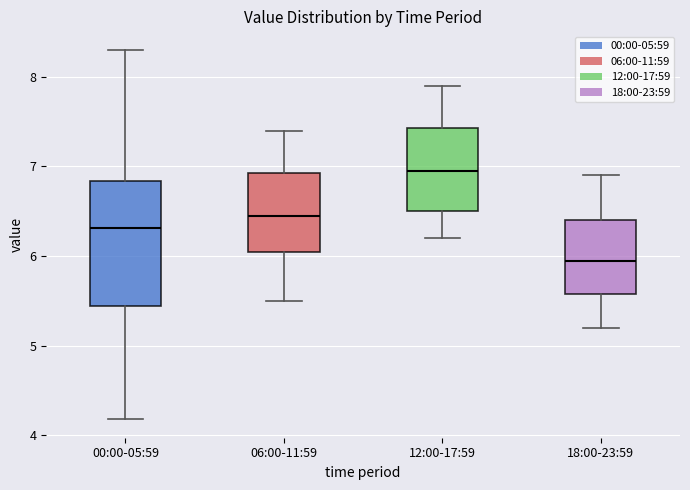

Which box has the highest median line?

12:00-17:59